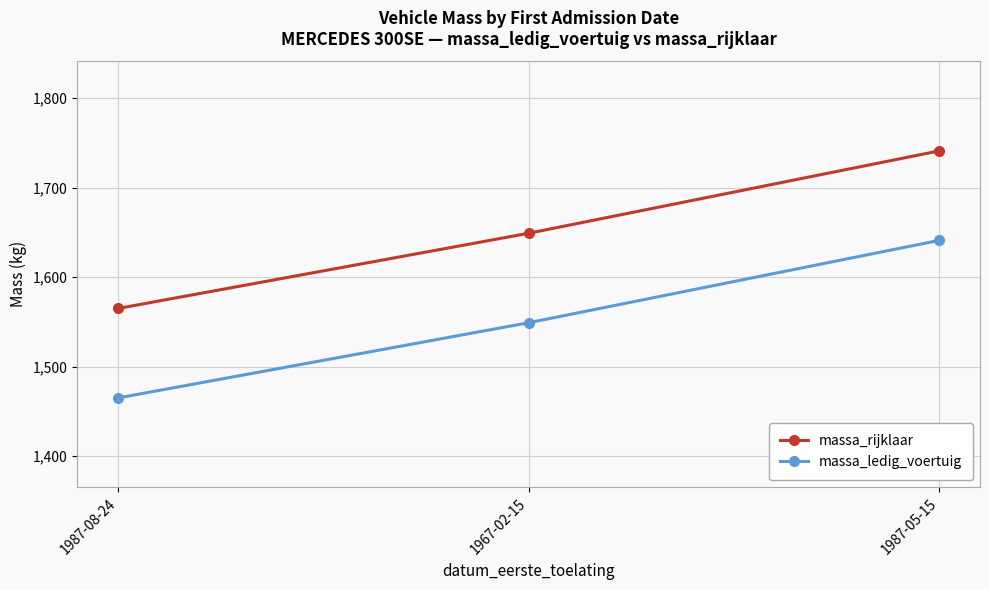

At how many categories does at least one series exceed 1530?

3